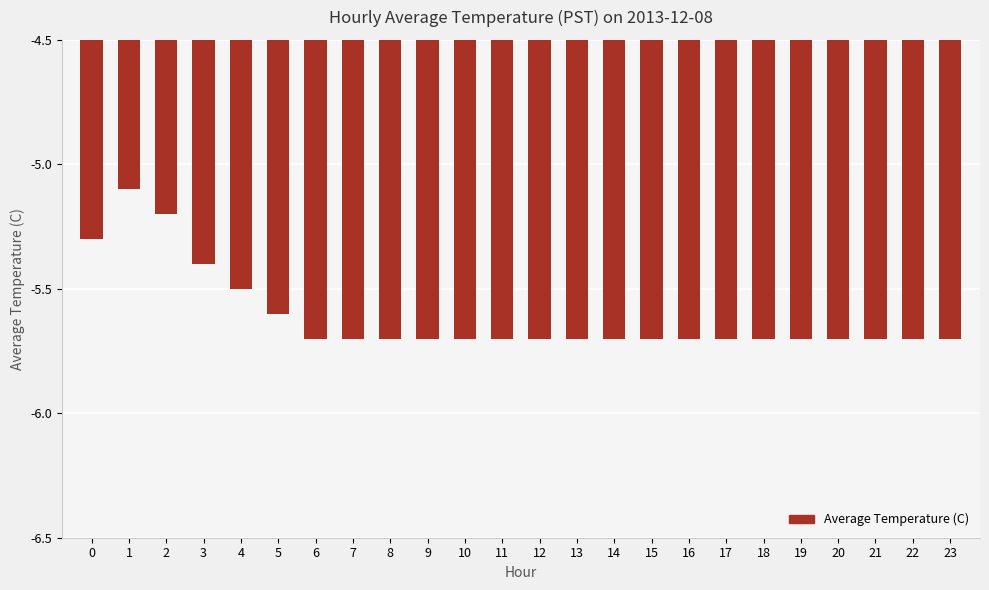

What is the difference between the values at 9 and 5?

0.1